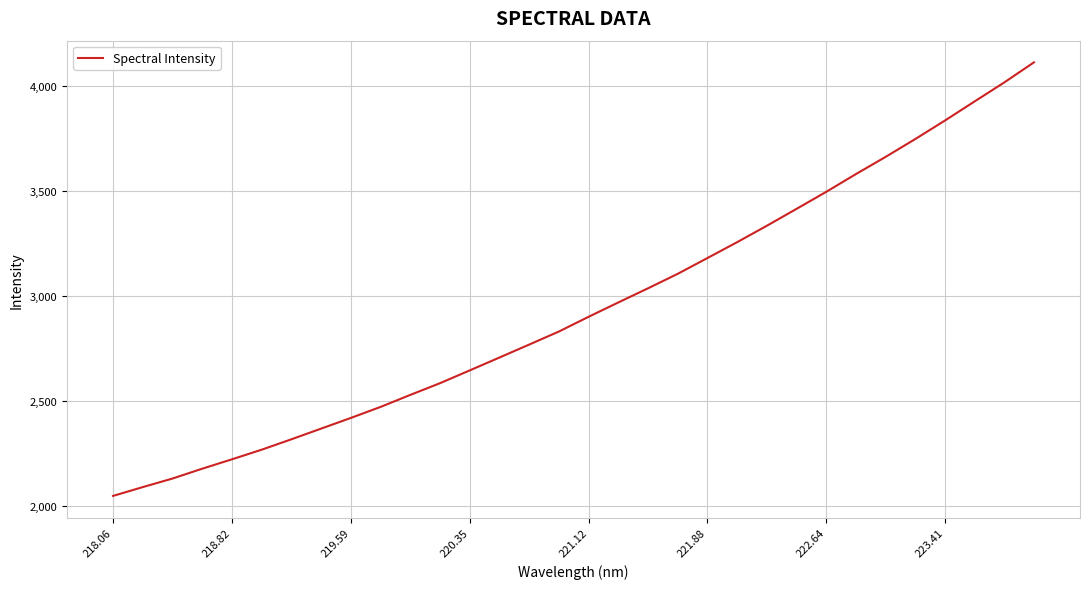

How many distinct data groups are displayed?

1